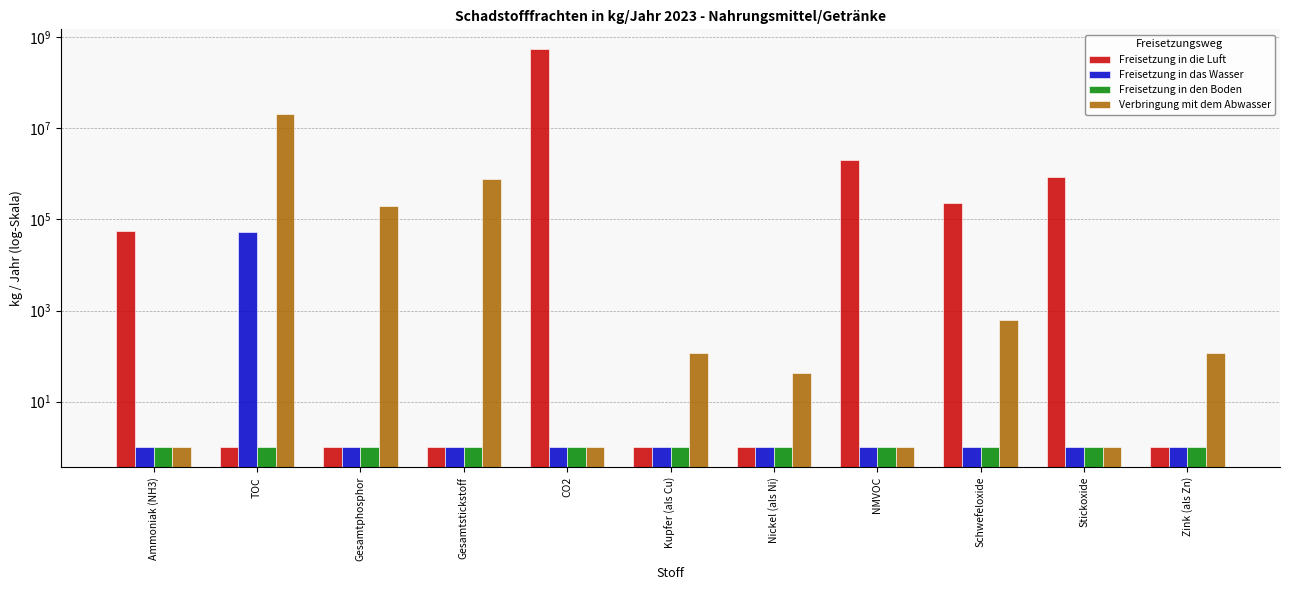

The value of Verbringung mit dem Abwasser at CO2 is 2. True or false?

False